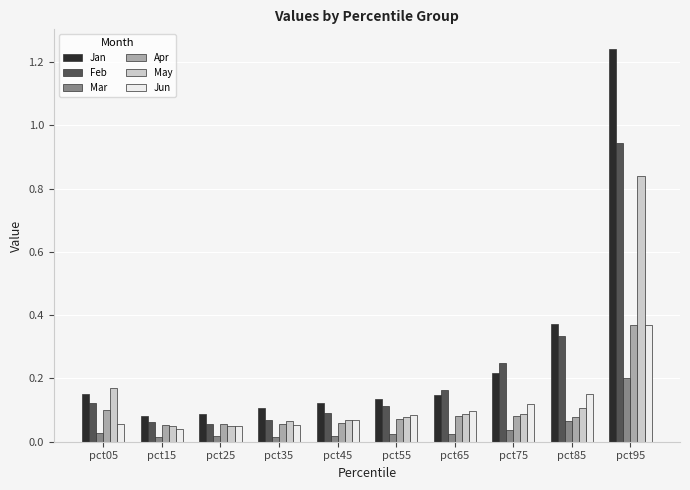

At which category does the chart reach its peak across all series?

pct95